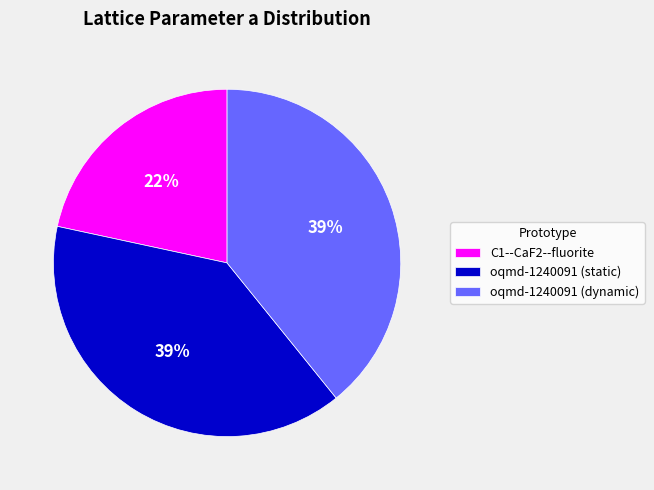

Which slice is the smallest?

C1--CaF2--fluorite